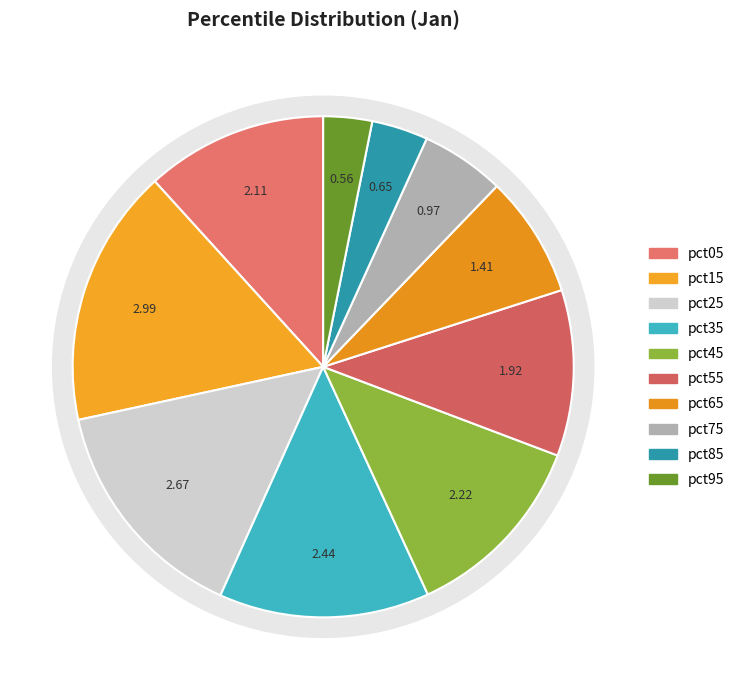

To the nearest percent, what percentage of the pie is pct75?

5%